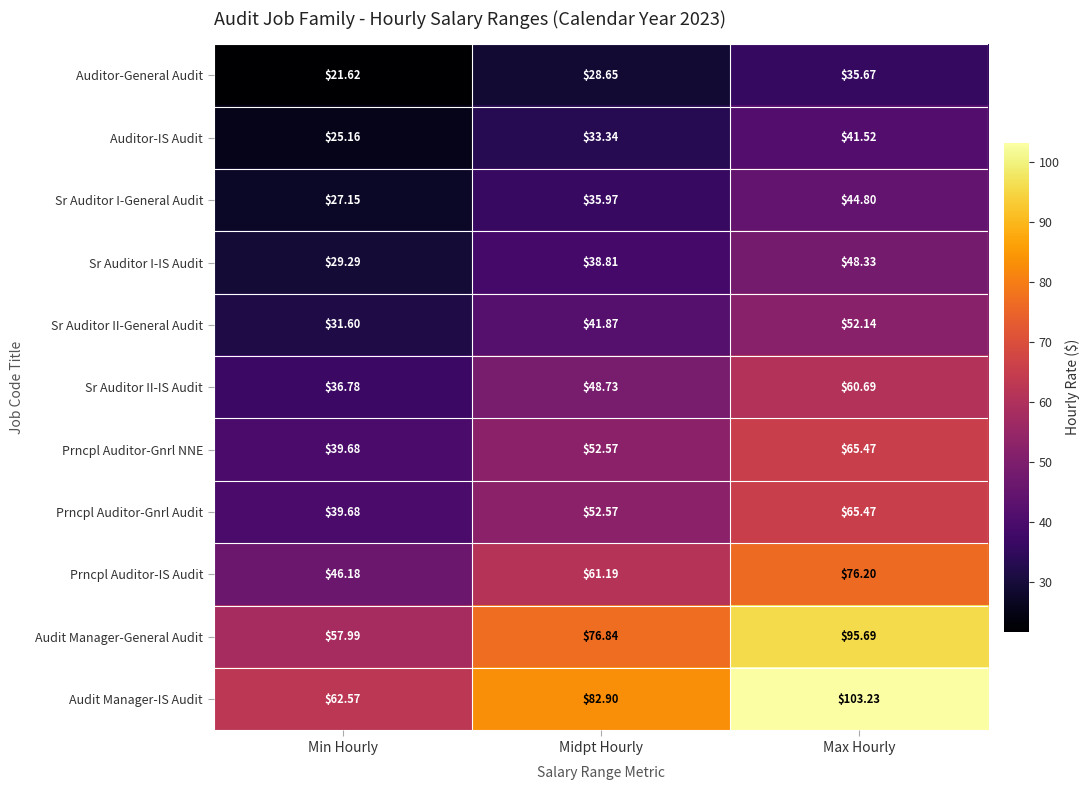

How many data points in Audit Manager-IS Audit are above 82?

2